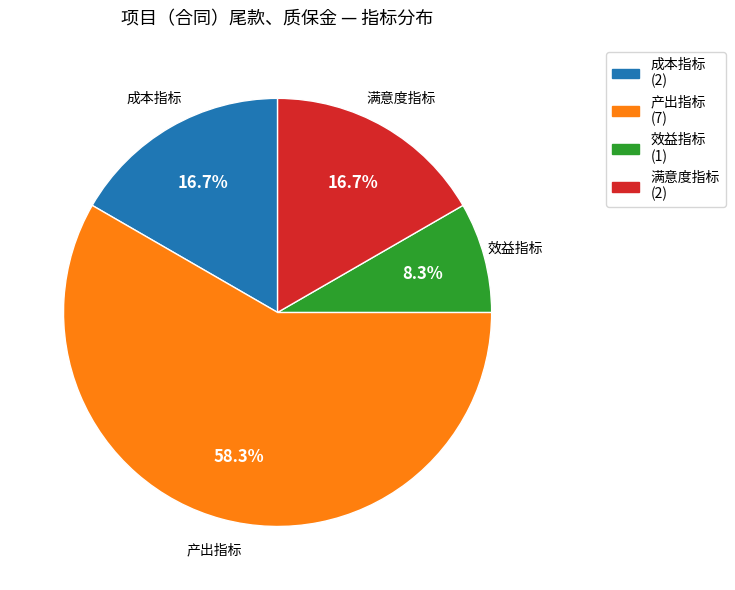

What is the ratio of the value at 产出指标 to the value at 效益指标?

7.0